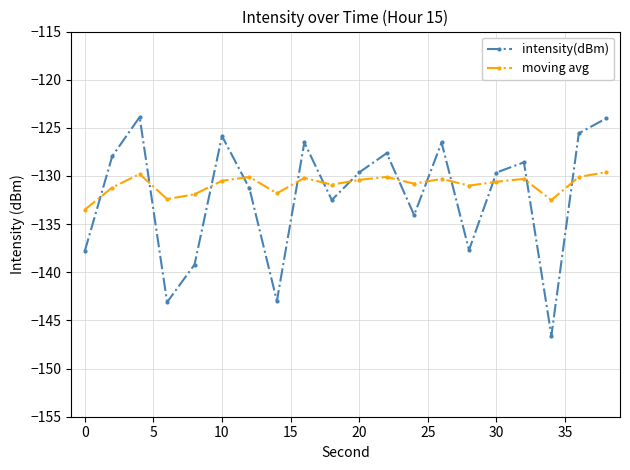

What is the sum of all moving avg values?

-2618.0